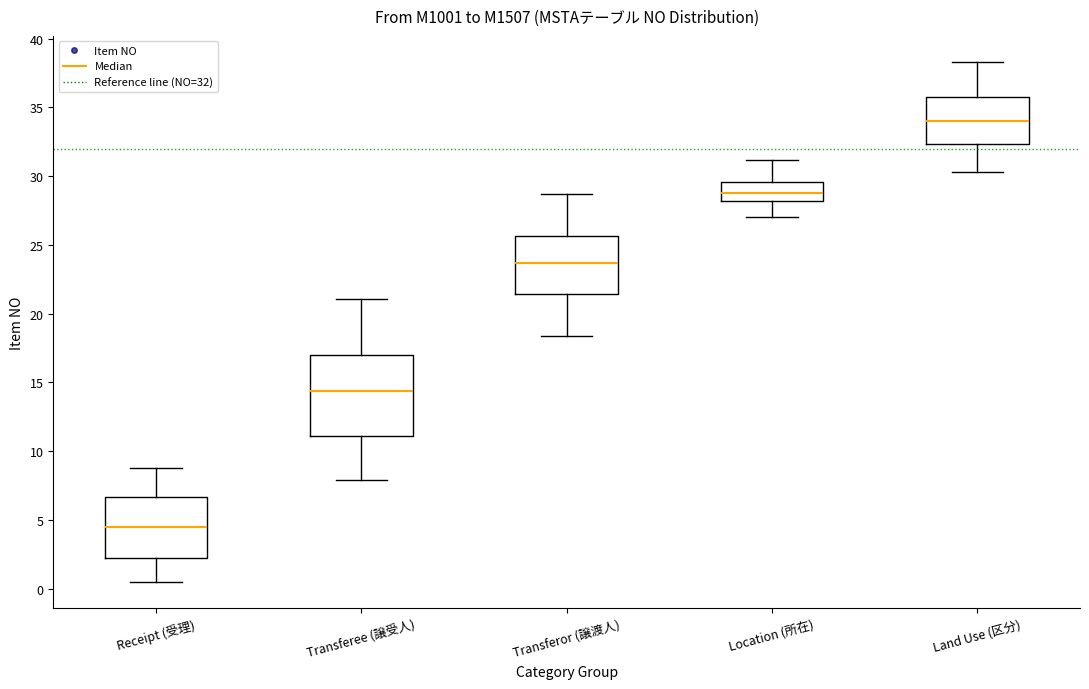

Reading left to right, read every box against the y-axis: the position of its median line, the range the box covers, and the ends of its whiskers. The values are not printed on the chart, so give them approximately, as read against the axis.

Receipt (受理): median 4.5, box 2.0 to 6.5, whiskers 0.5 to 9.0
Transferee (譲受人): median 14.5, box 11.0 to 17.0, whiskers 8.0 to 21.0
Transferor (譲渡人): median 23.5, box 21.5 to 25.5, whiskers 18.5 to 28.5
Location (所在): median 29.0, box 28.0 to 29.5, whiskers 27.0 to 31.0
Land Use (区分): median 34.0, box 32.5 to 35.5, whiskers 30.5 to 38.5